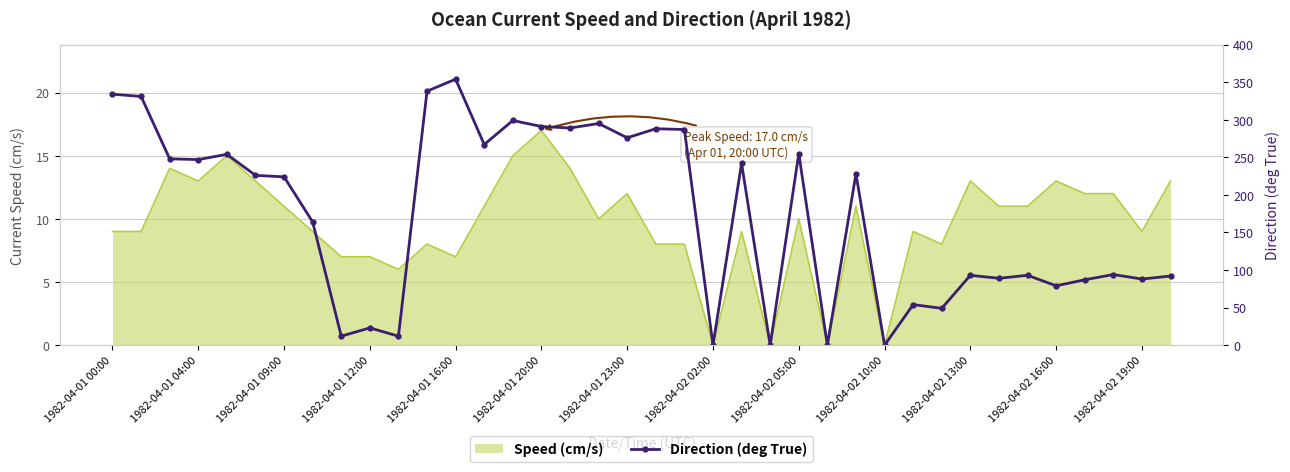

At which label does the data first exceed 226?

1982-04-01 00:00